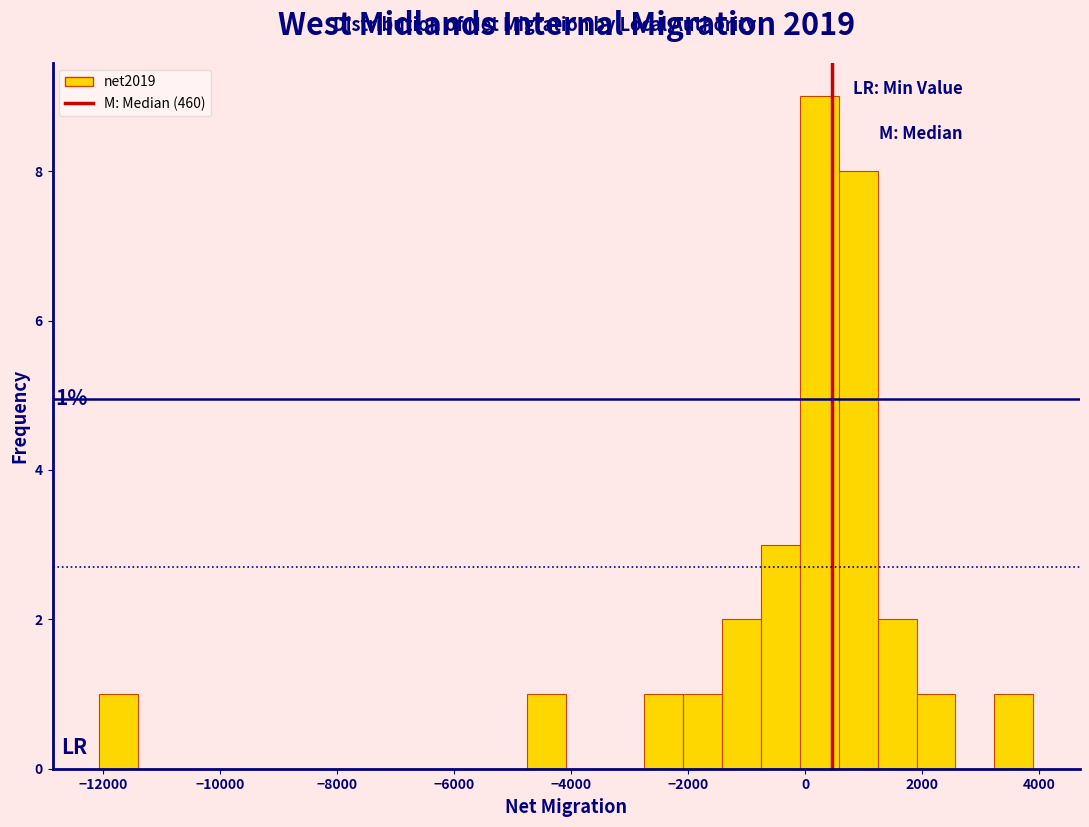

Around what value on the x-axis is the tallest bar? Give the approximate position of its centre, as read against the axis.

200